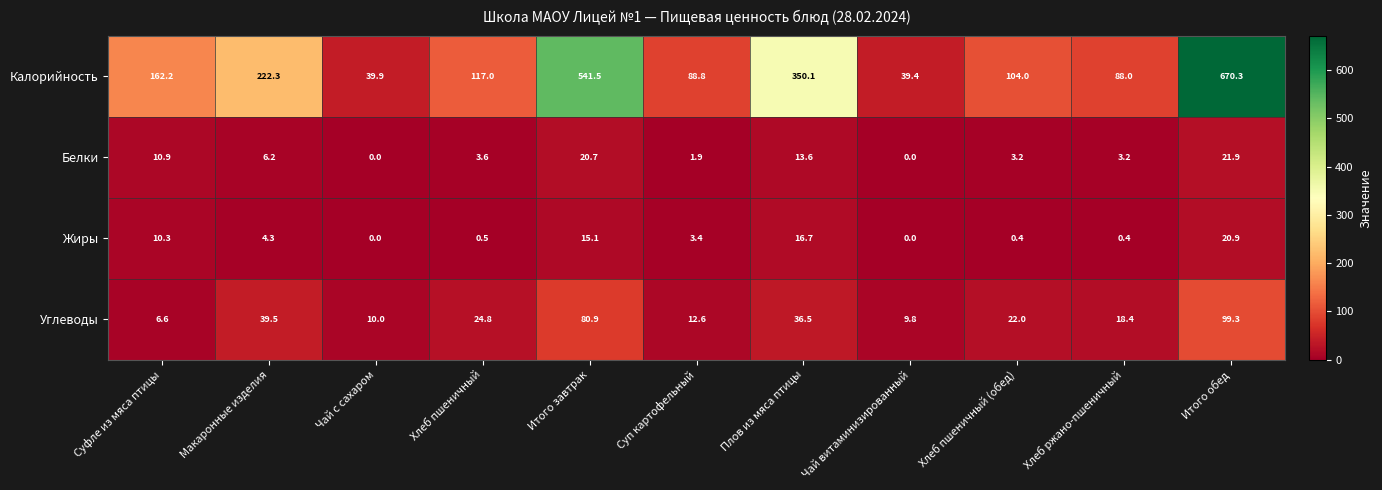

Is it true that Белки equals 10.2 at Макаронные изделия?

False